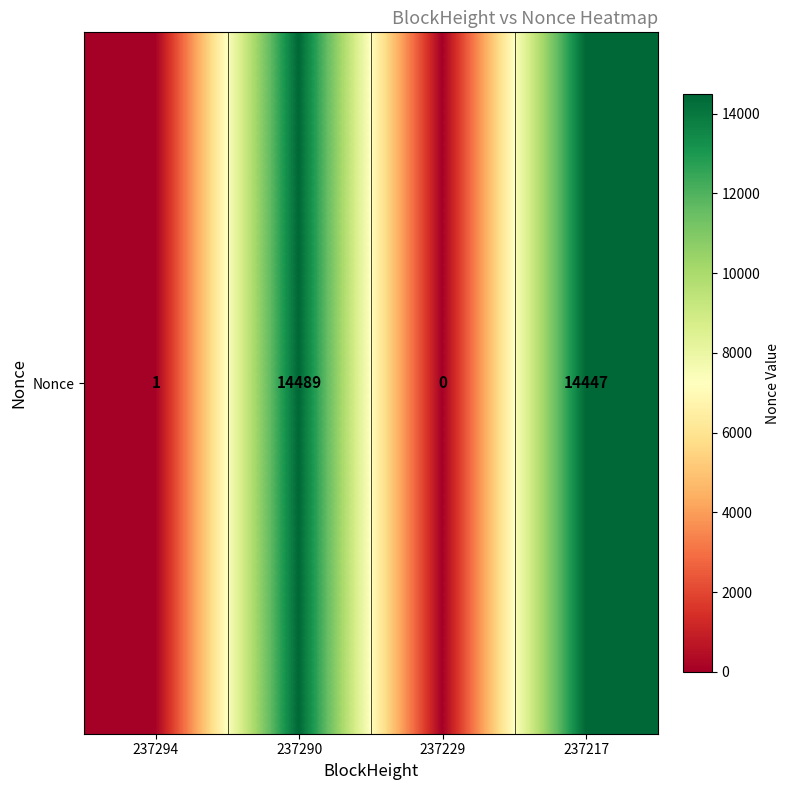

Reading left to right, what are all the values shown in this chart?

237294=1	237290=14489	237229=0	237217=14447